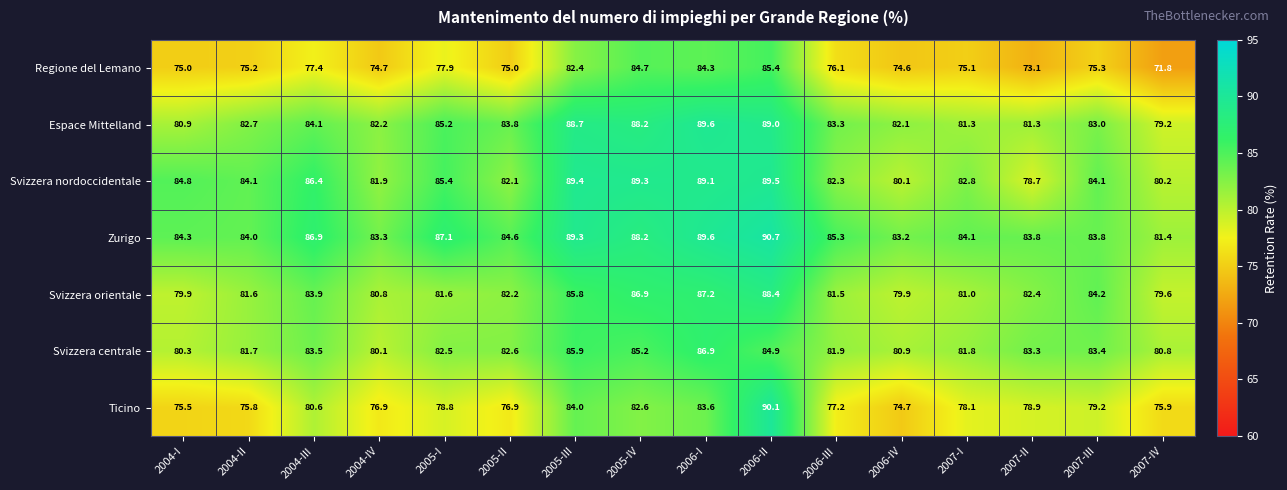

What is the difference between the Svizzera centrale values at 2007-I and 2004-IV?

1.7